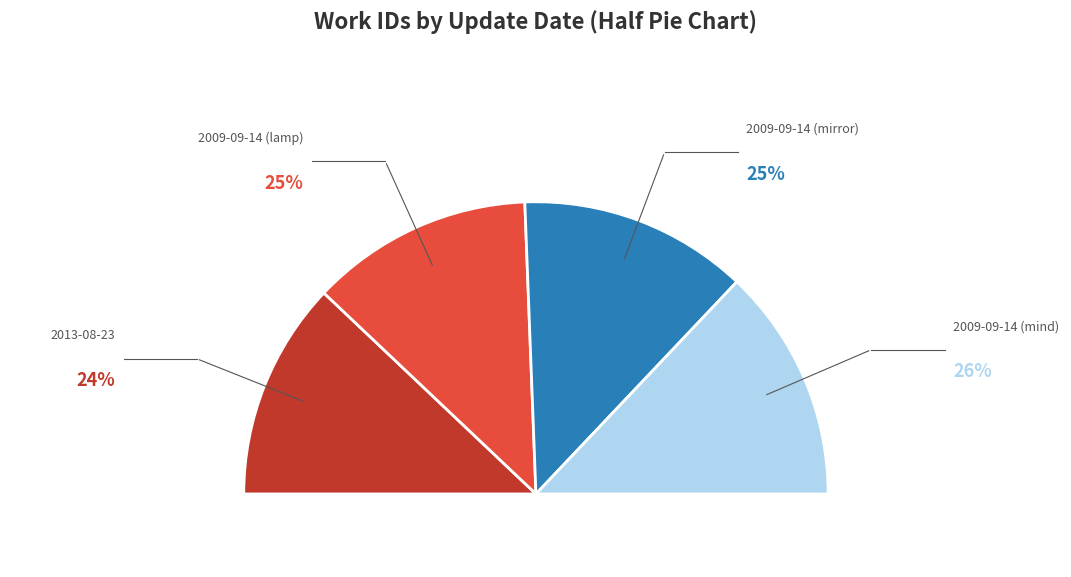

Combined, do 2009-09-14 (mind) and 2009-09-14 (lamp) account for over 50%?

Yes